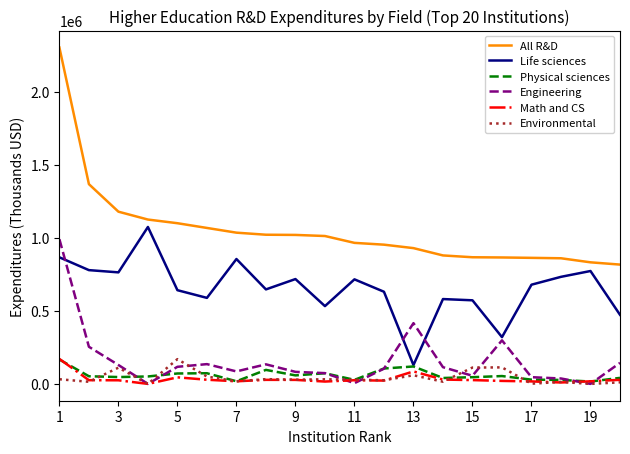

What is the maximum value for Life sciences?

1075635